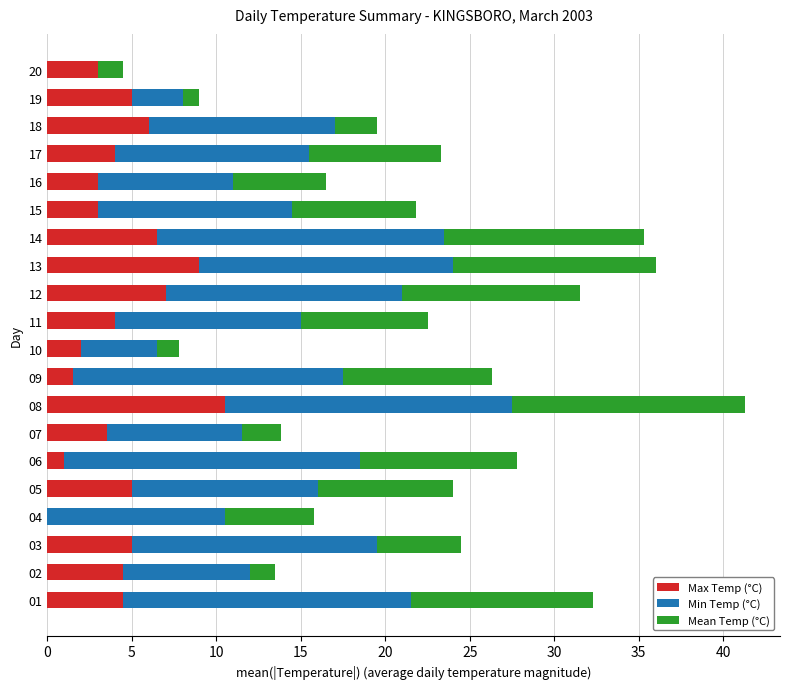

The value of Max Temp (°C) at 18 is 6.0. True or false?

True